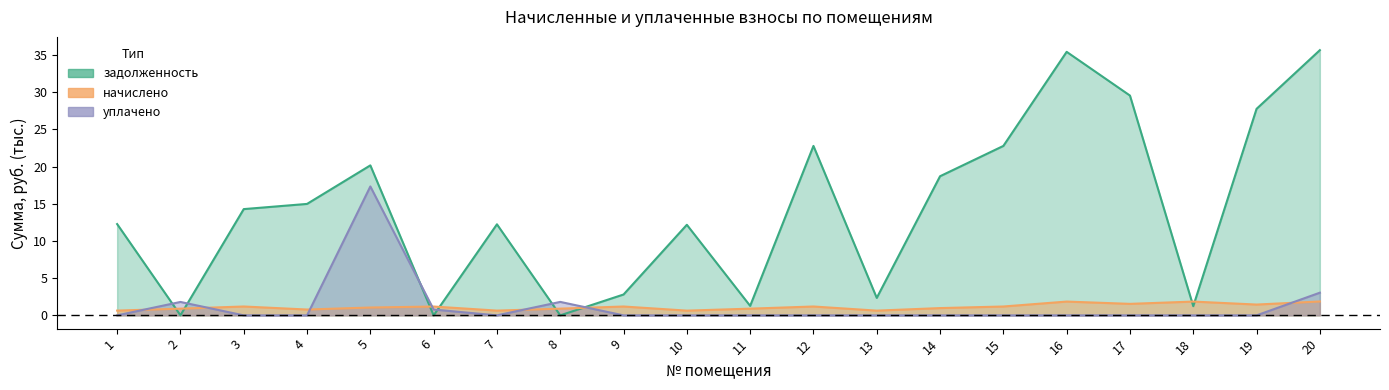

The задолженность series shows 0.0 at 8. True or false?

True